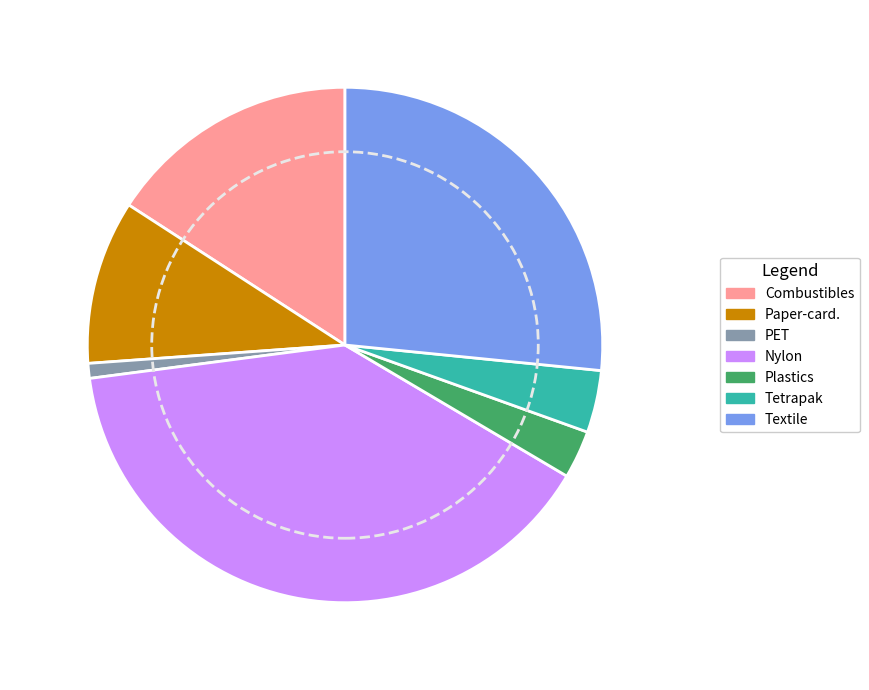

Is there any slice that represents more than half of the pie?

No